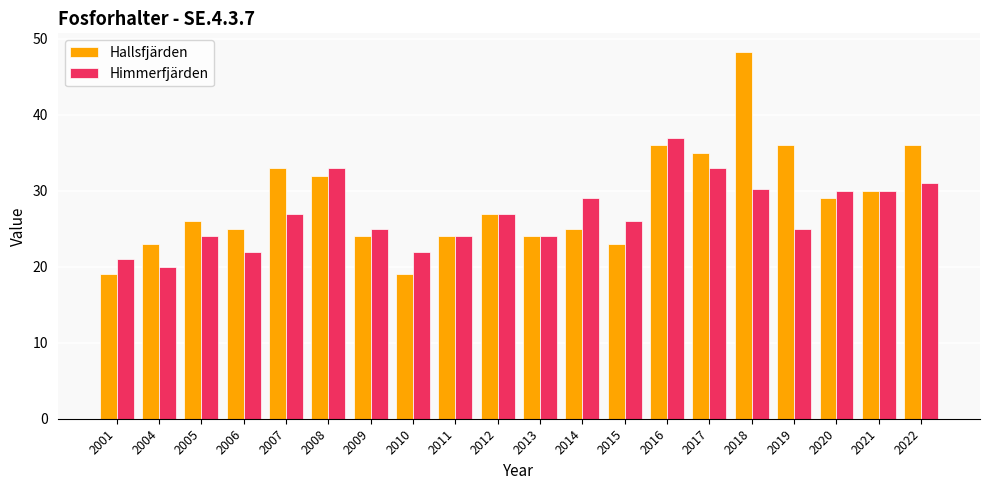

Count the number of data series in this chart.

2